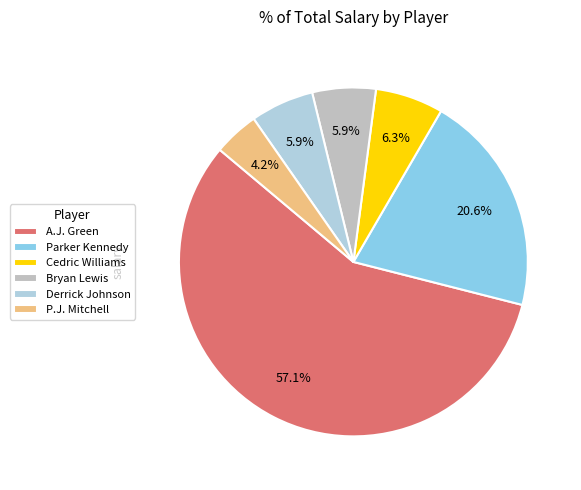

To the nearest percent, what is the combined percentage of Parker Kennedy and P.J. Mitchell?

25%